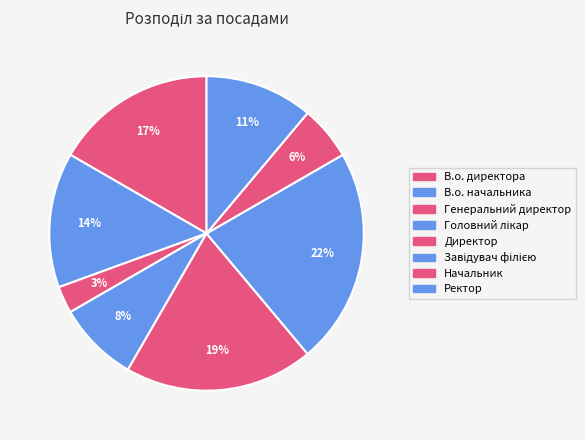

The Начальник slice represents 6% of the pie. True or false?

True